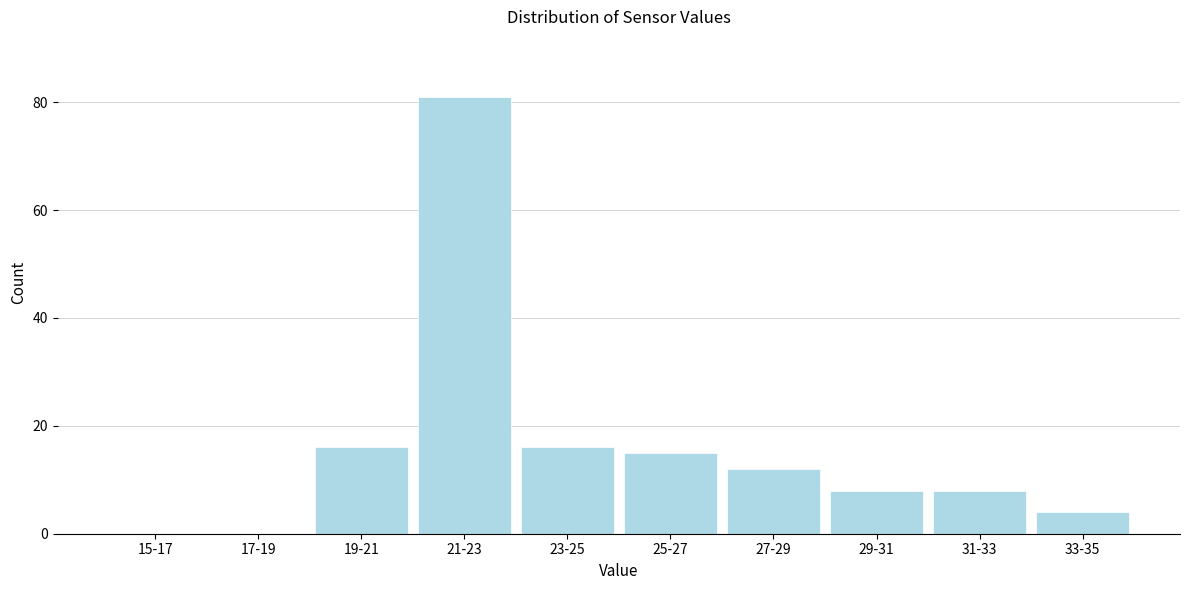

Reading left to right, what are all the values shown in this chart?

15-17=0	17-19=0	19-21=16	21-23=81	23-25=16	25-27=15	27-29=12	29-31=8	31-33=8	33-35=4